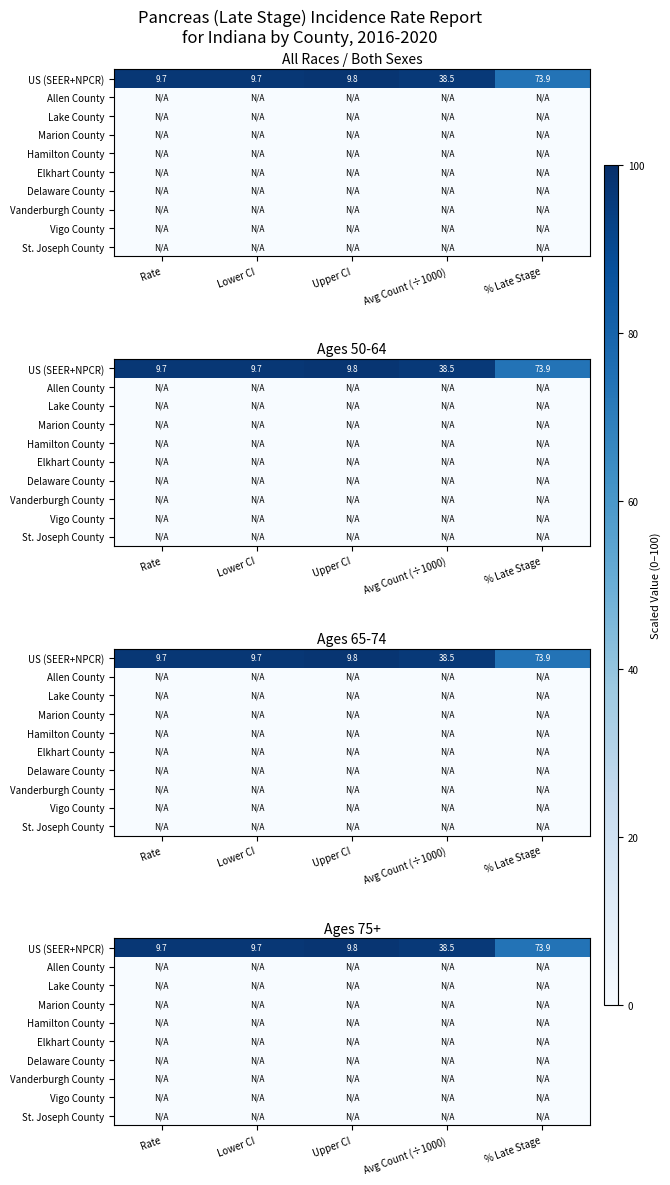

The US (SEER+NPCR) series shows 48.4 at Rate. True or false?

False